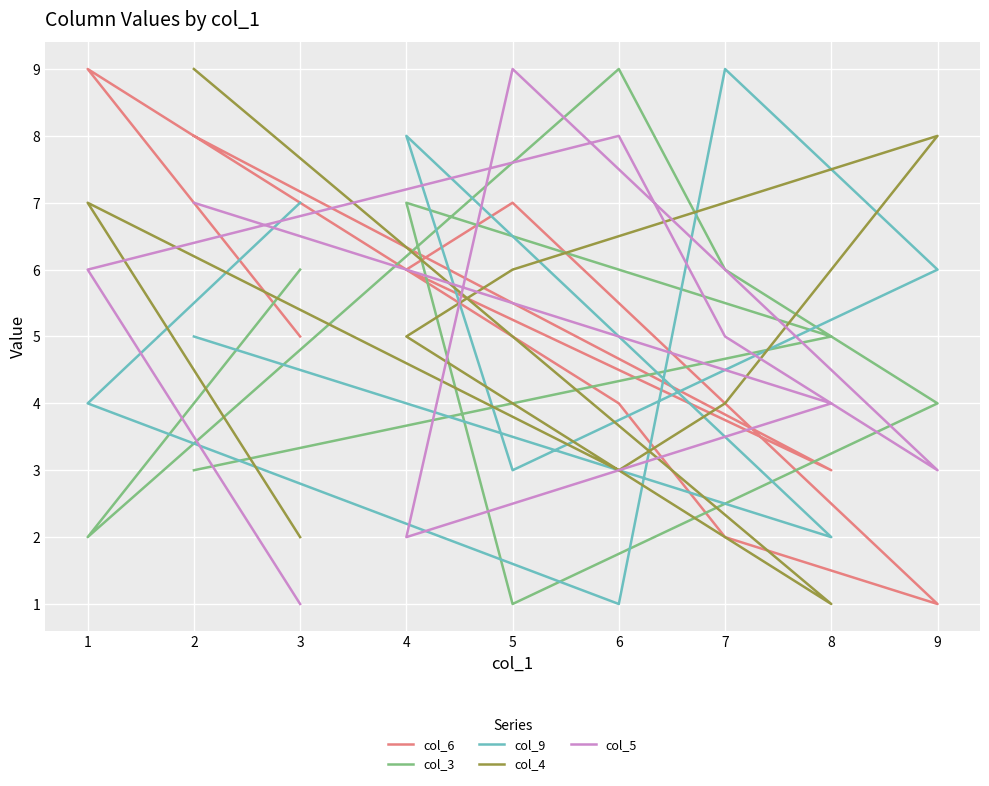

What is the difference between the second highest and second lowest values in the col_9 series?

6